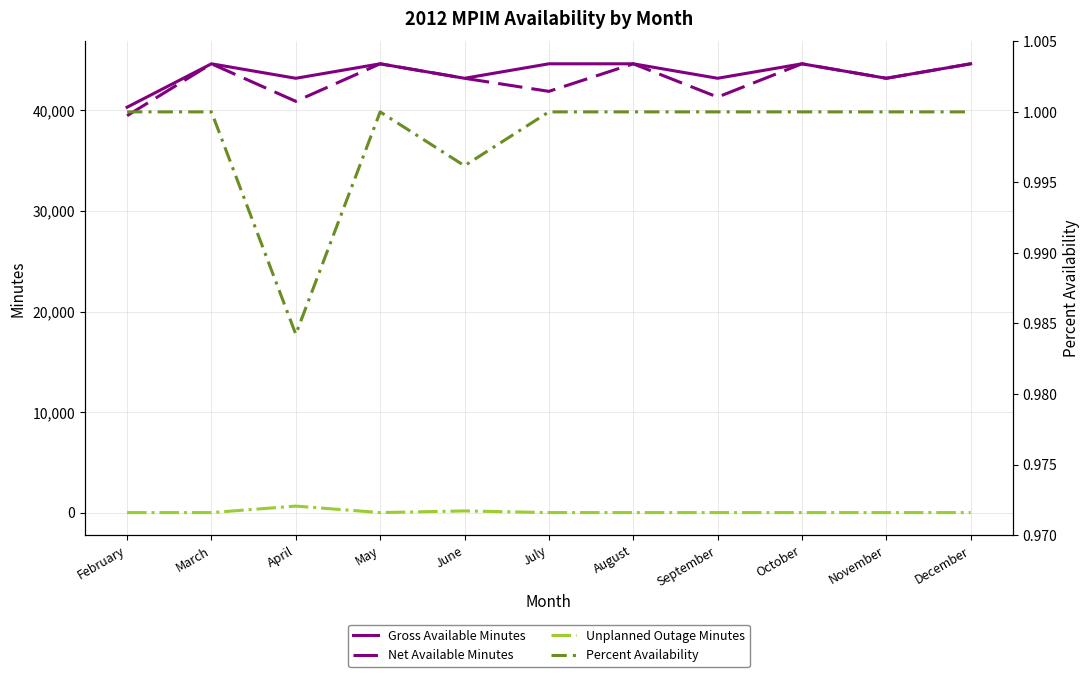

Is this an area chart (filled region under the line)?

No